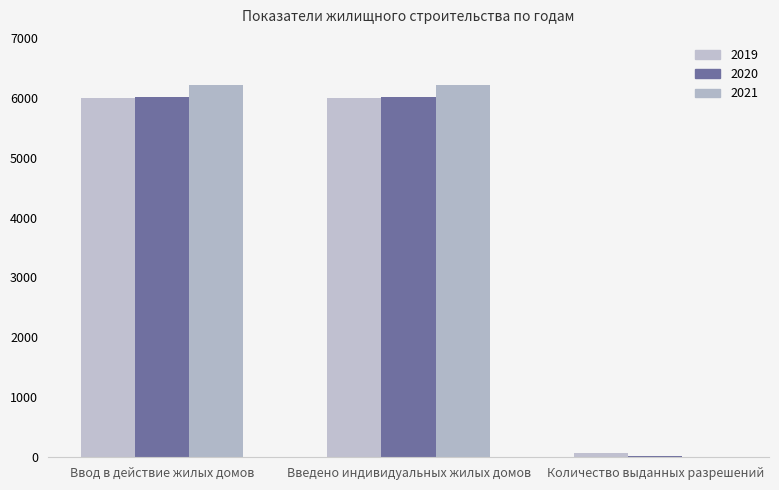

What are all the series names shown in the legend?

2019, 2020, 2021